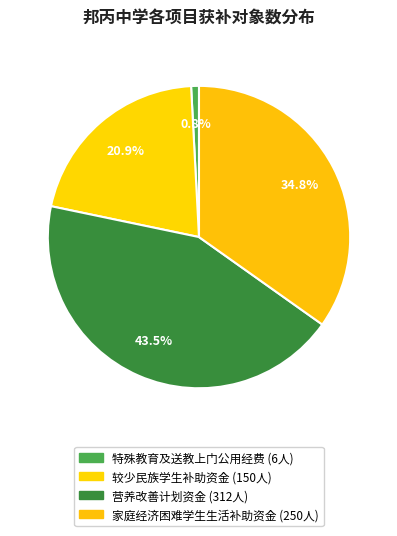

Is it true that 营养改善计划资金 is 33% of the pie?

False